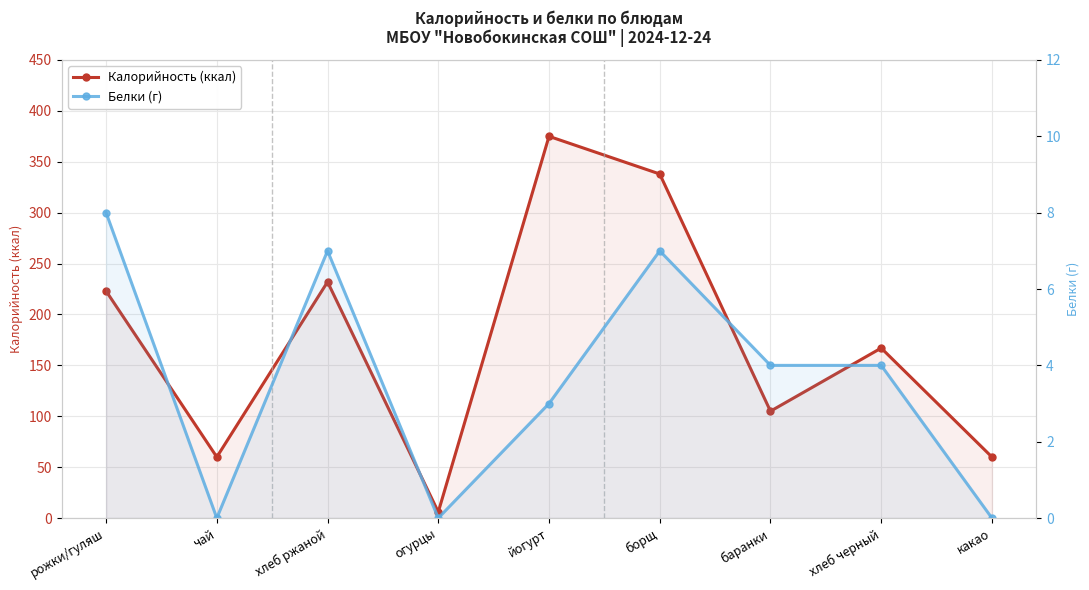

What is the difference between the maximum and minimum values in the Белки (г) series?

8